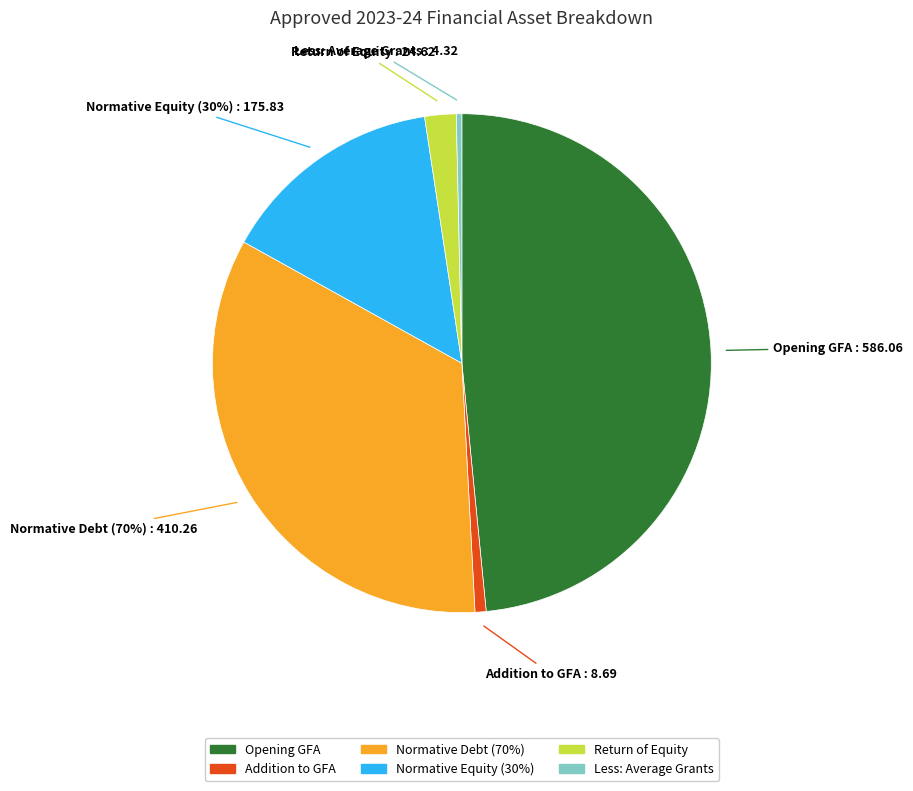

The Normative Equity (30%) slice represents 15% of the pie. True or false?

True